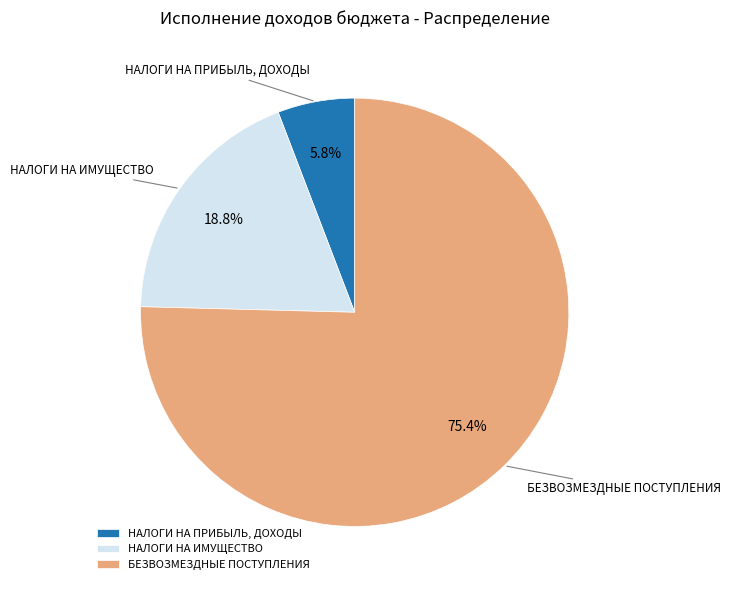

How many slices are in this pie chart?

3